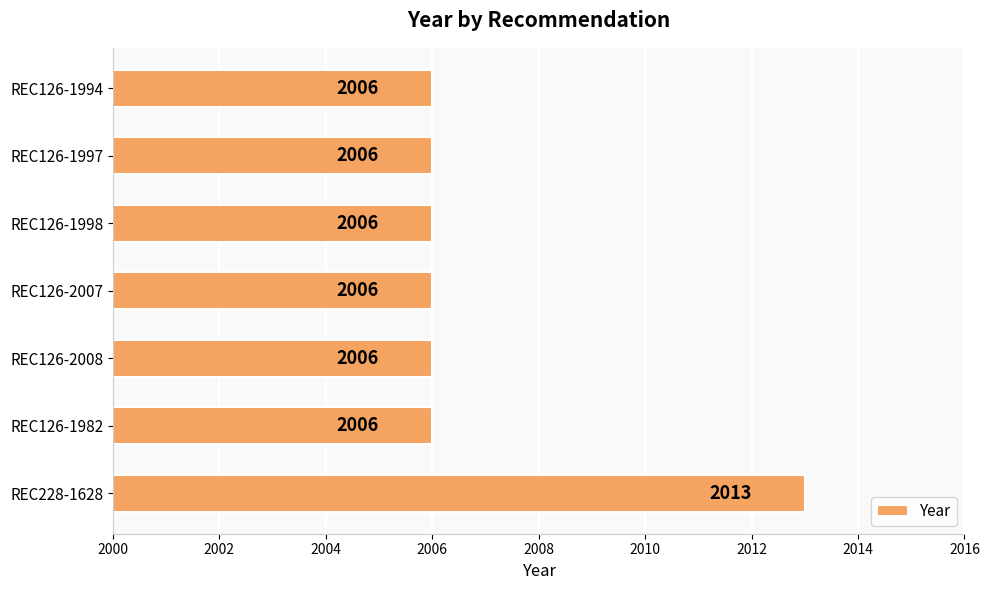

Reading bottom to top, what are all the values shown in this chart?

REC228-1628=2013	REC126-1982=2006	REC126-2008=2006	REC126-2007=2006	REC126-1998=2006	REC126-1997=2006	REC126-1994=2006